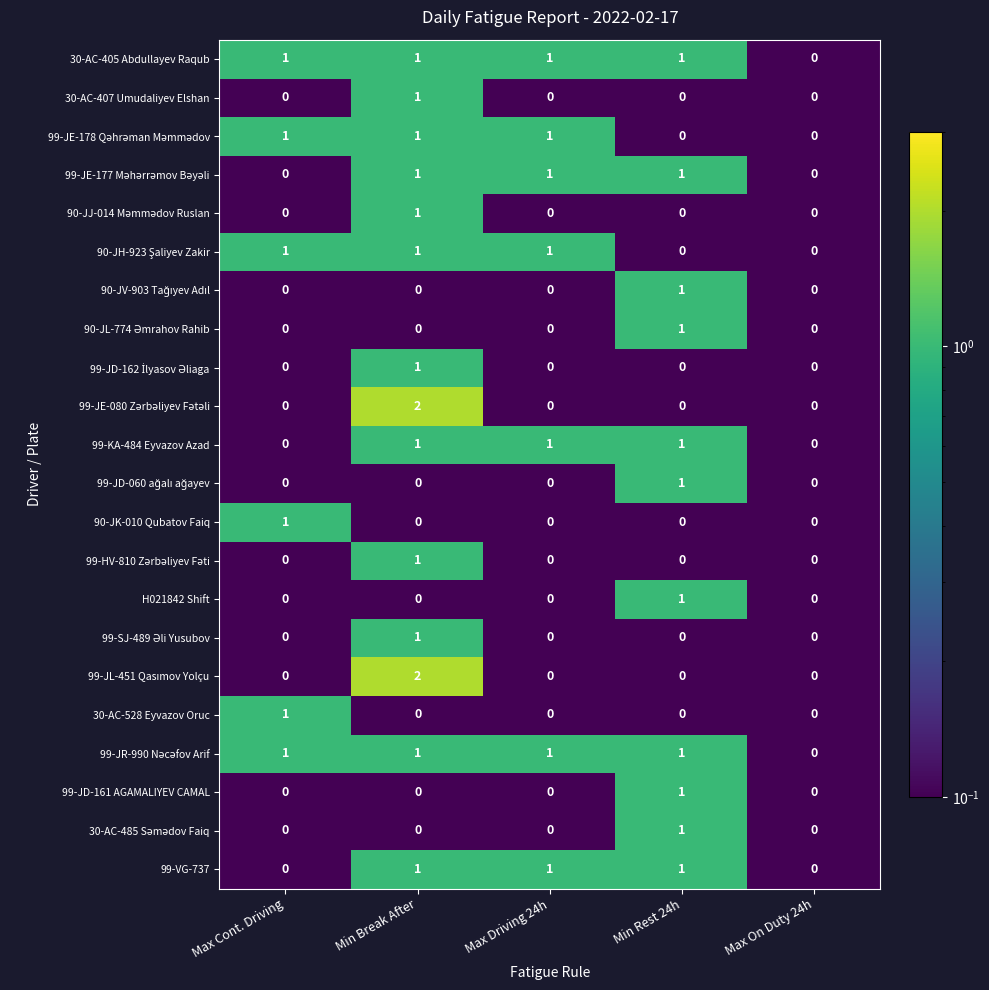

At which category is the sum across all series the highest?

Min Break After